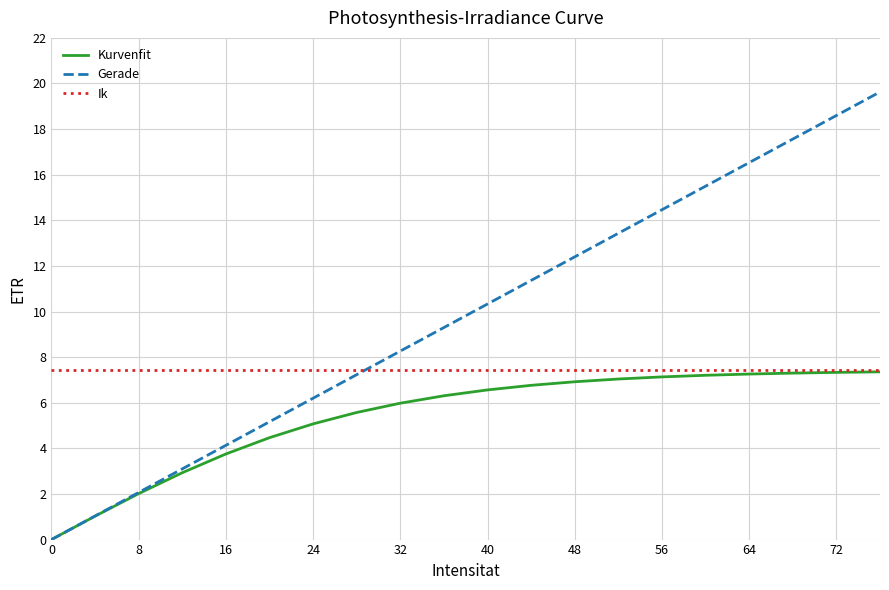

Which series has the largest total across all categories?

Gerade